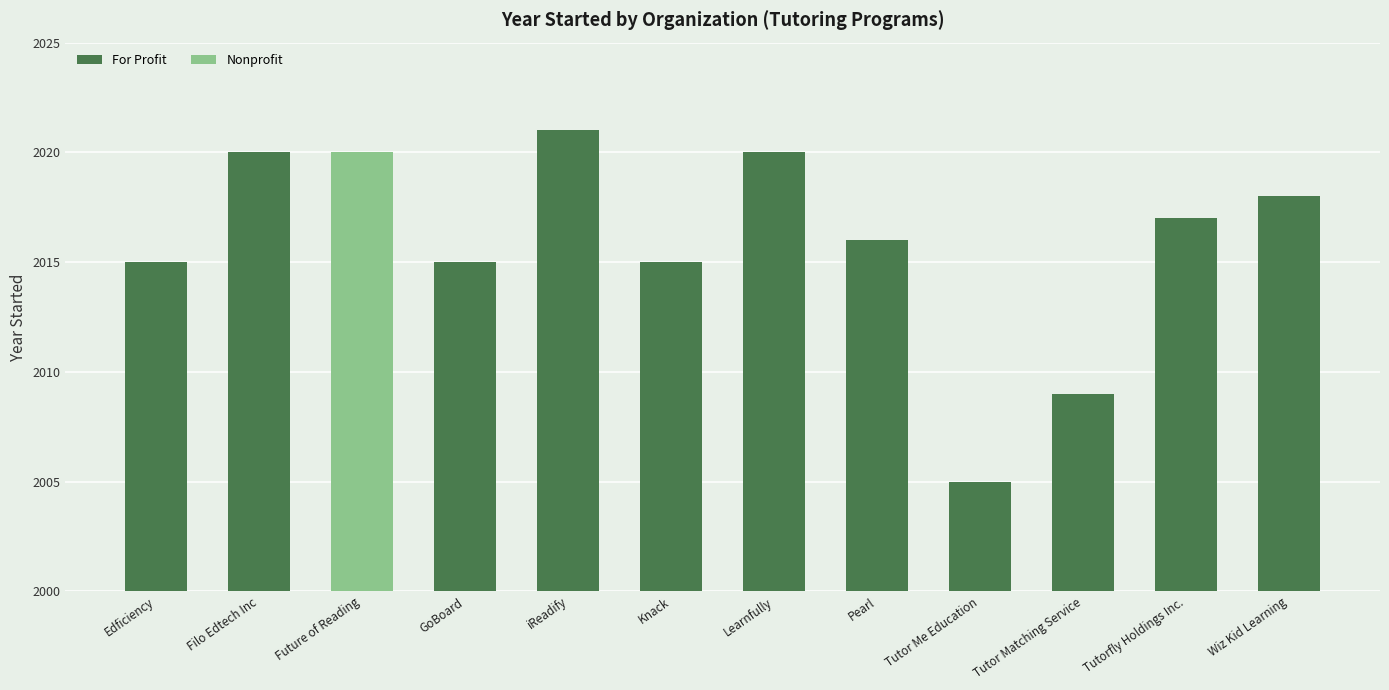

Read the For Profit value at Tutor Matching Service.

2009